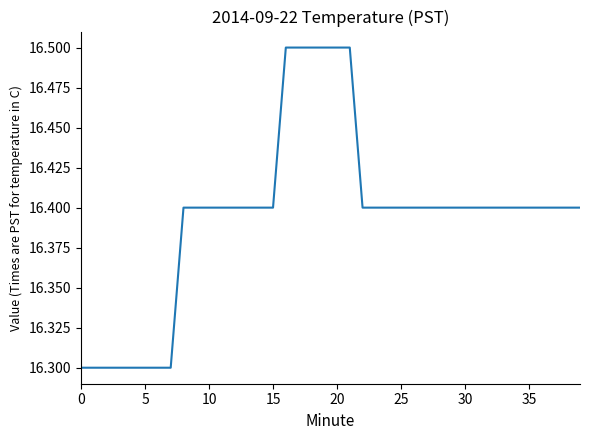

What is the minimum value shown in the chart?

16.3